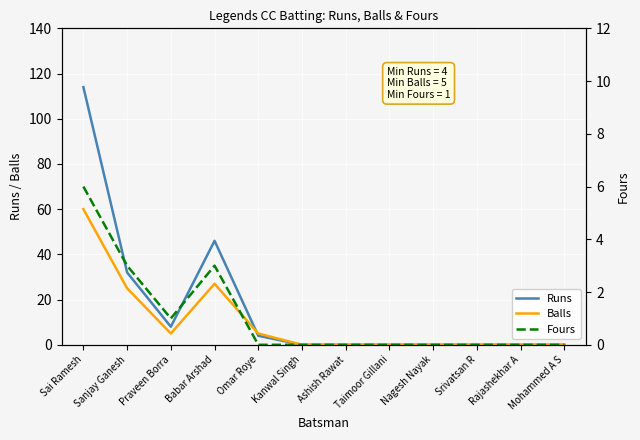

List the series in order of their peak value, lowest first.

Fours, Balls, Runs